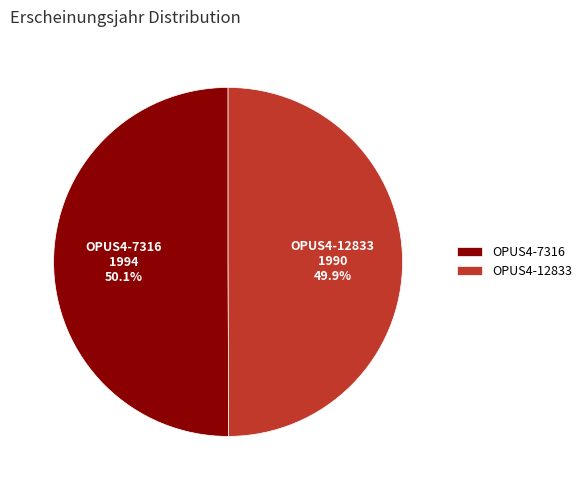

How many slices are in this pie chart?

2